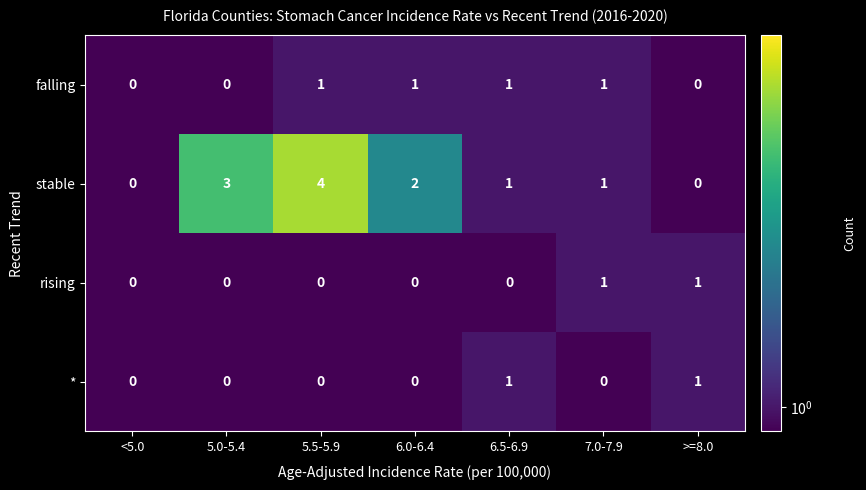

Is it true that rising equals -1 at <5.0?

False